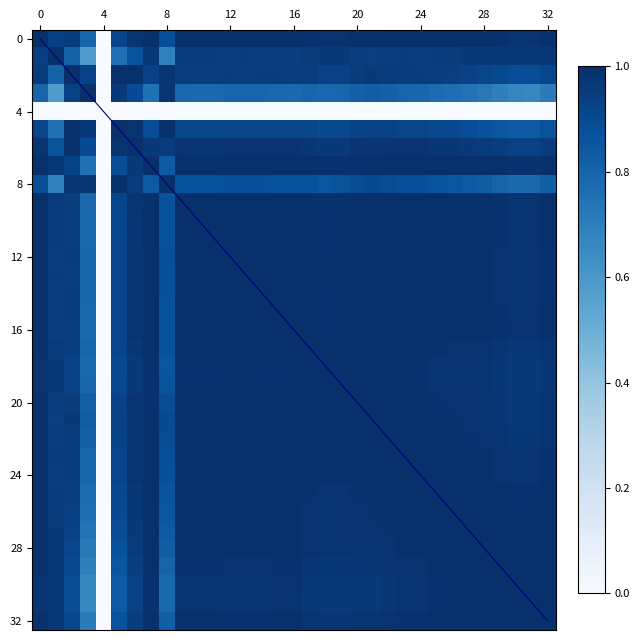

Which series has the widest spread of values?

diagonal